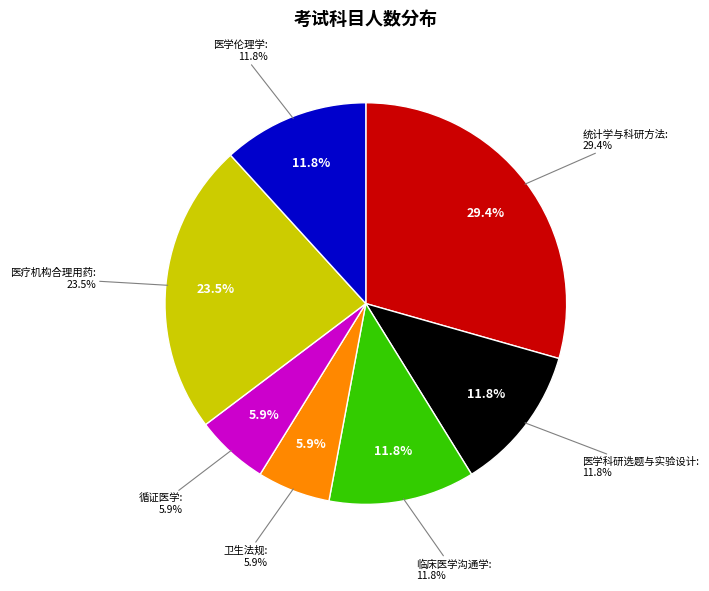

What percentage do 统计学与科研方法 and 循证医学 together represent?

35.3%